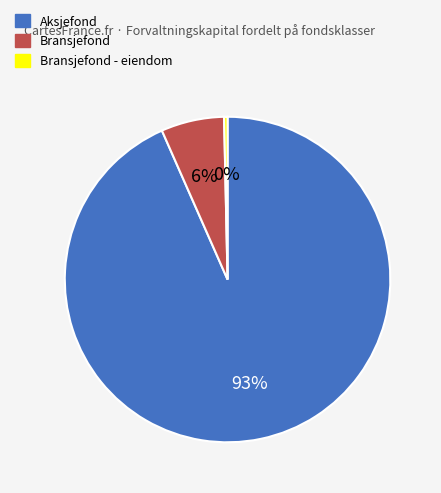

Is there any slice that represents more than half of the pie?

Yes